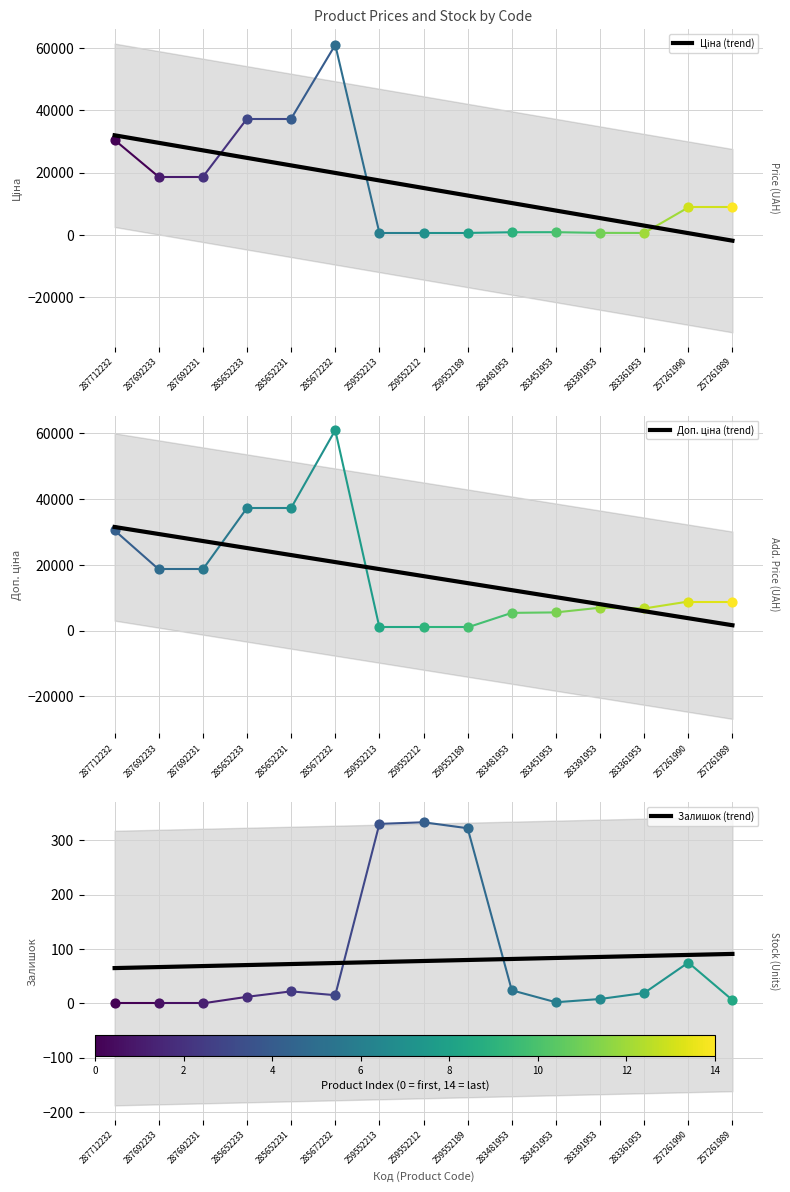

What is the total value across all series at 287692231?

54532.3